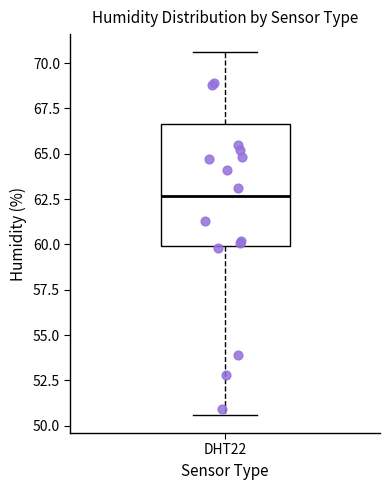

Transcribe this box plot: give where the median line is, the range the box spans, and where the two whiskers end, as read against the y-axis. The values are not printed on the chart, so give them approximately, as read against the axis.

median 62.5, box 60.0 to 66.5, whiskers 50.5 to 70.5